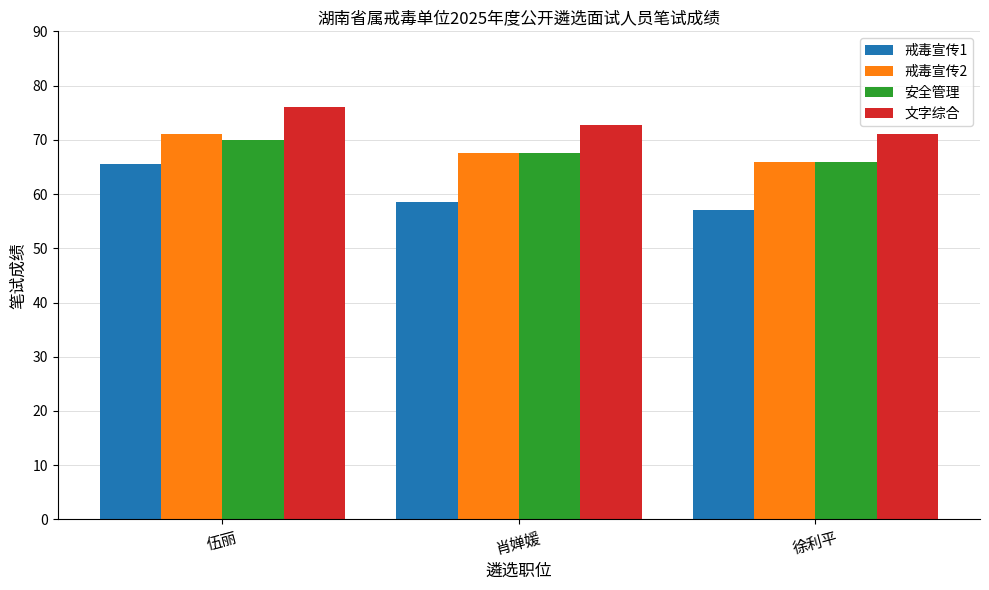

Reading left to right, extract all data points from this chart.

戒毒宣传1: 65.5	58.5	57.0
戒毒宣传2: 71.0	67.5	66.0
安全管理: 70.0	67.5	66.0
文字综合: 76.0	72.8	71.0